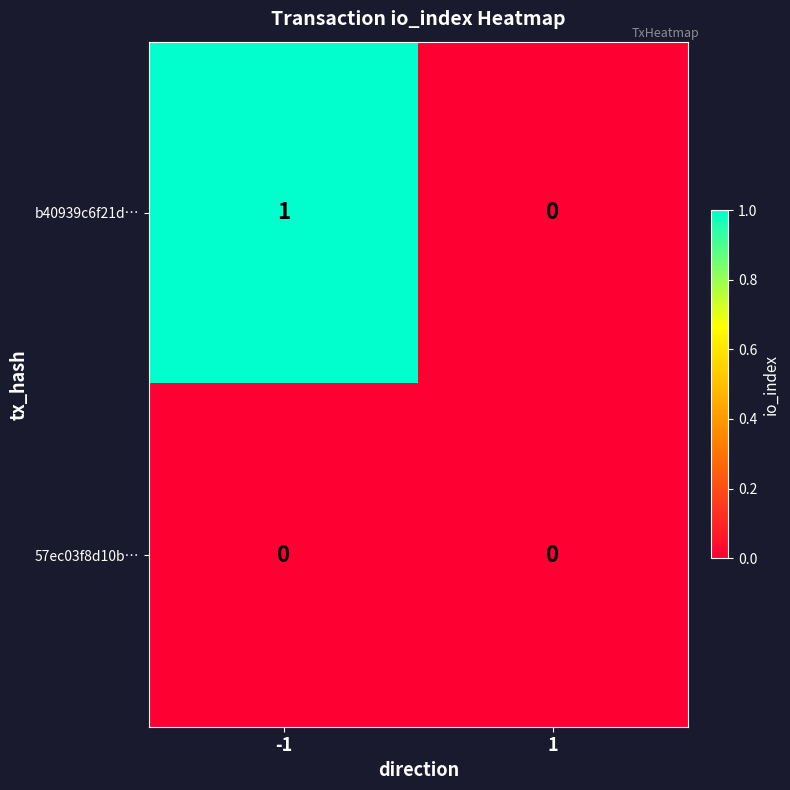

Reading left to right, extract all data points from this chart.

b40939c6f21d…: 1	0
57ec03f8d10b…: 0	0